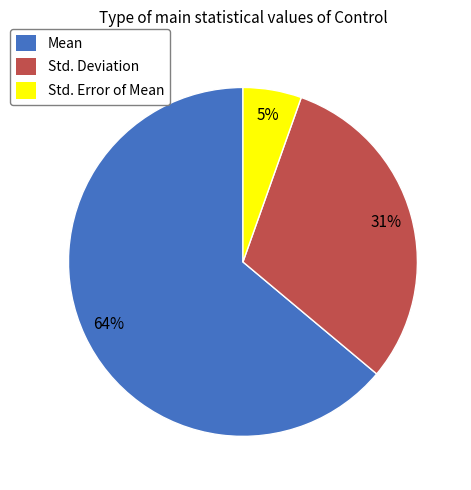

Which category has the smallest portion of the pie?

Std. Error of Mean